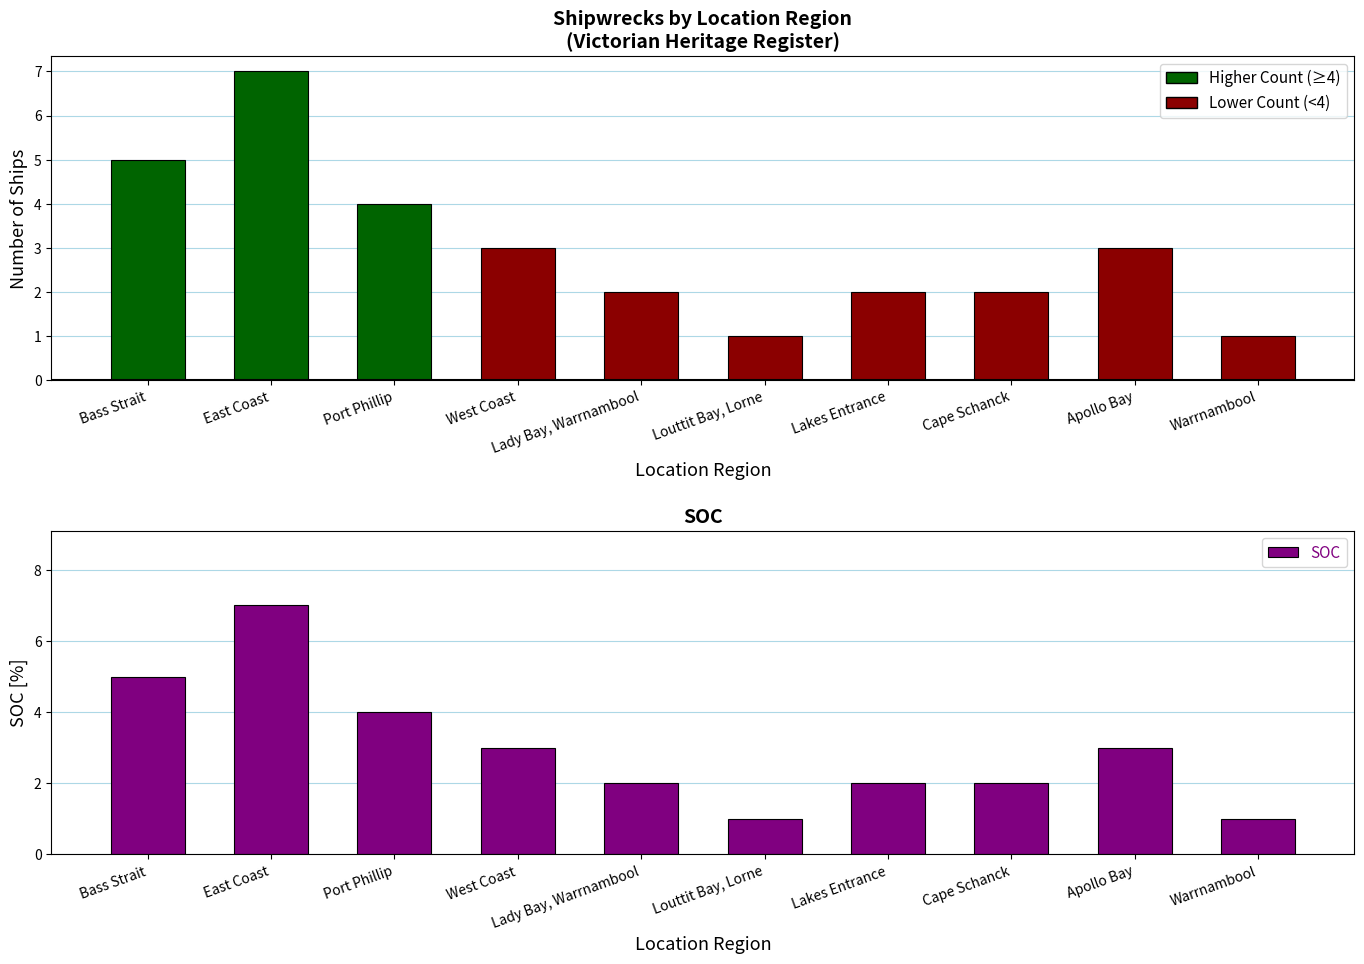

Where does the Shipwrecks Count series first go above 3?

Bass Strait